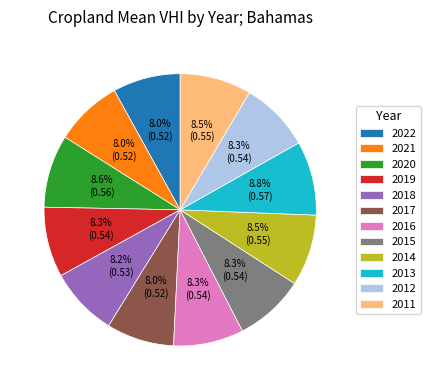

Does 2015 account for over 50% of the chart?

No